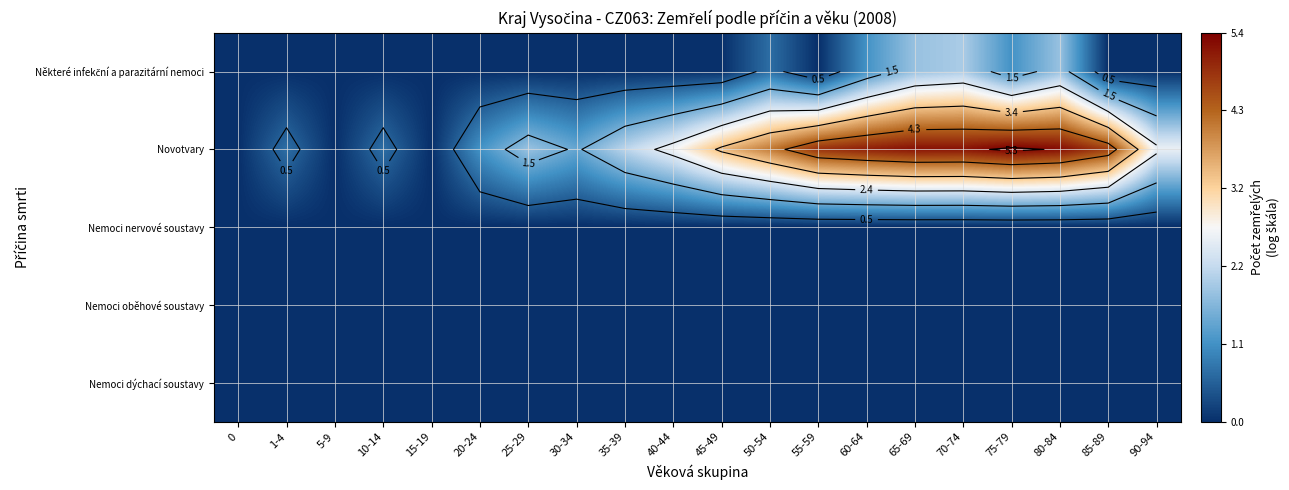

The value of Novotvary at 50-54 is 4.1. True or false?

True